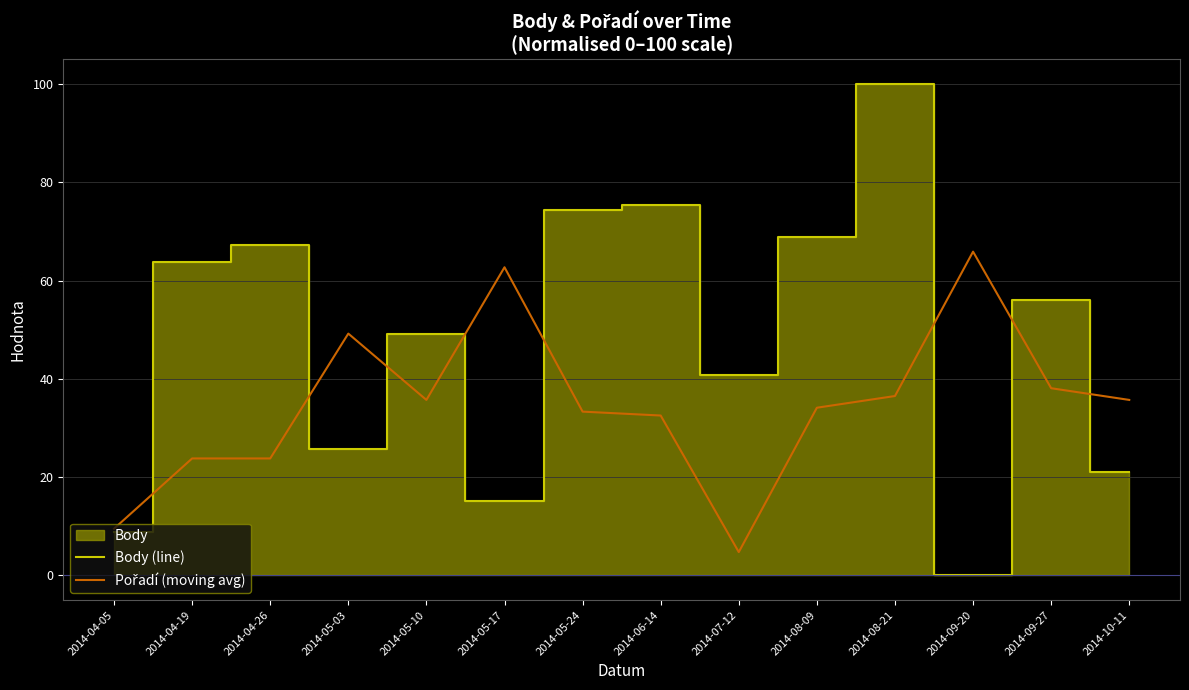

Reading right to left, extract all data points from this chart.

Body (line): 21.0	56.0	0.0	100.0	68.9	40.7	75.3	74.3	15.1	49.1	25.6	67.3	63.8	8.8
Pořadí (moving avg): 35.7	38.1	65.9	36.5	34.1	4.8	32.5	33.3	62.7	35.7	49.2	23.8	23.8	9.5